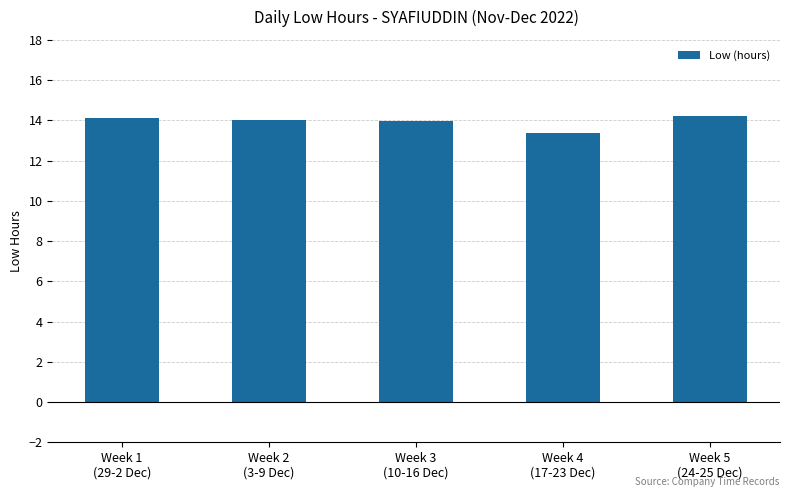

What is the ratio of the value at Week 1
(29-2 Dec) to the value at Week 4
(17-23 Dec)?

1.1